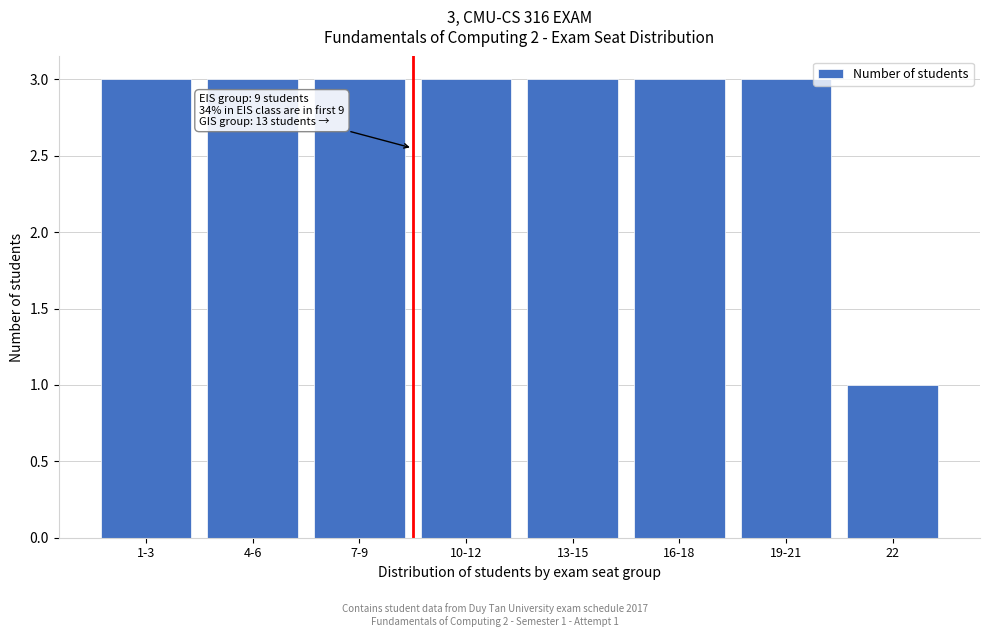

Reading left to right, what are all the values shown in this chart?

3	3	3	3	3	3	3	1